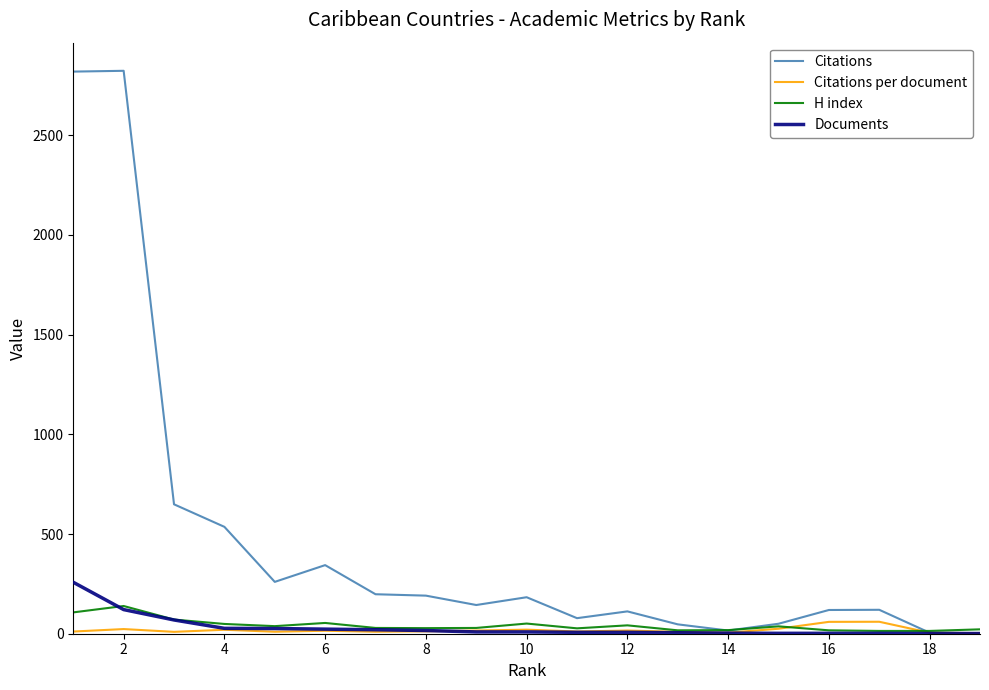

What is the maximum value for Citations per document?

60.0